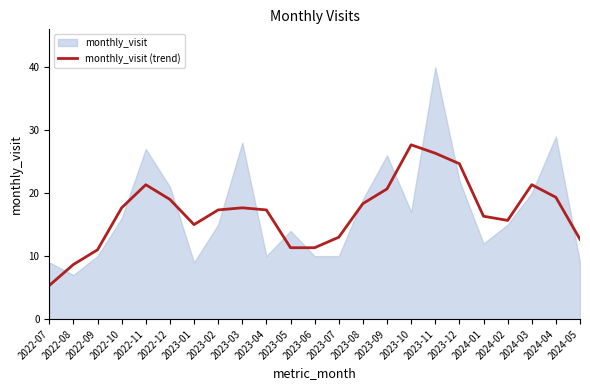

Between 2023-12 and 2023-06, which is larger?

2023-12